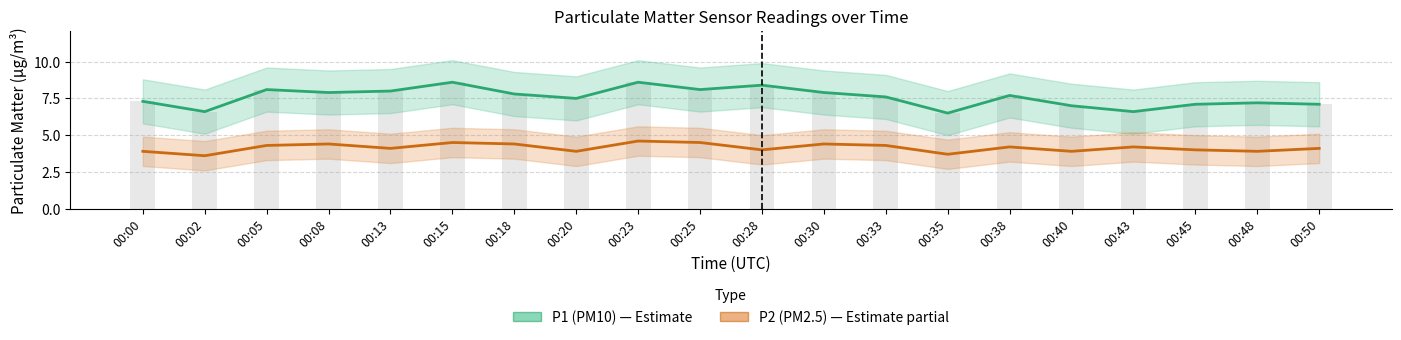

List the labels in order of P2 (PM2.5) value, largest first.

00:23, 00:15, 00:25, 00:08, 00:18, 00:30, 00:05, 00:33, 00:38, 00:43, 00:13, 00:50, 00:28, 00:45, 00:00, 00:20, 00:40, 00:48, 00:35, 00:02